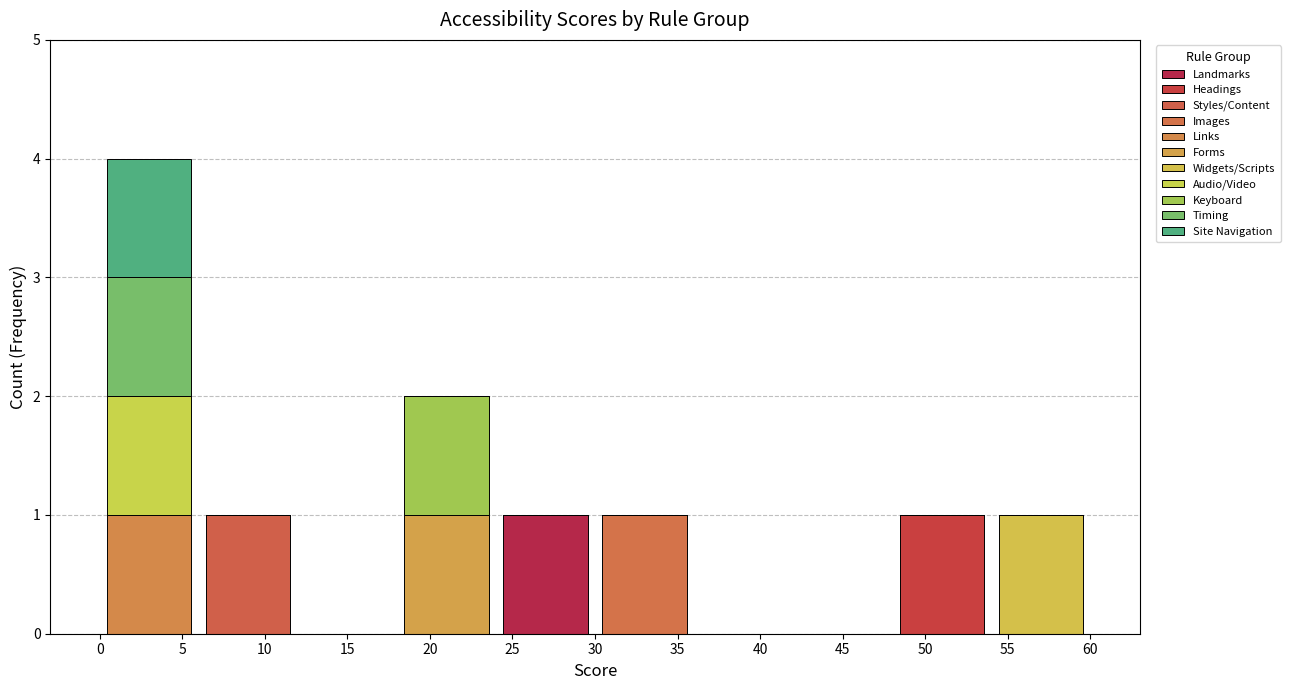

Are the bars grouped side by side (vs. stacked)?

No